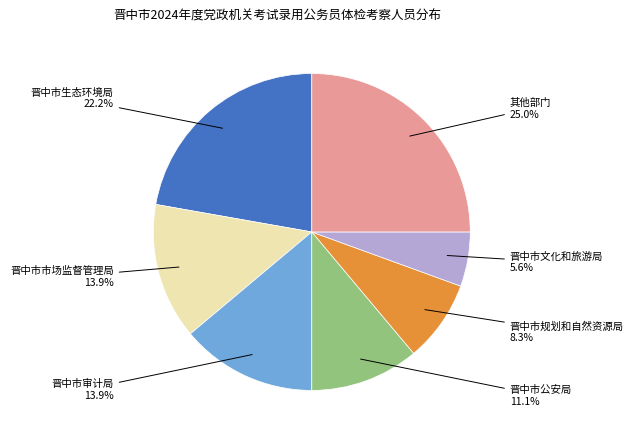

Is there any slice that represents more than half of the pie?

No